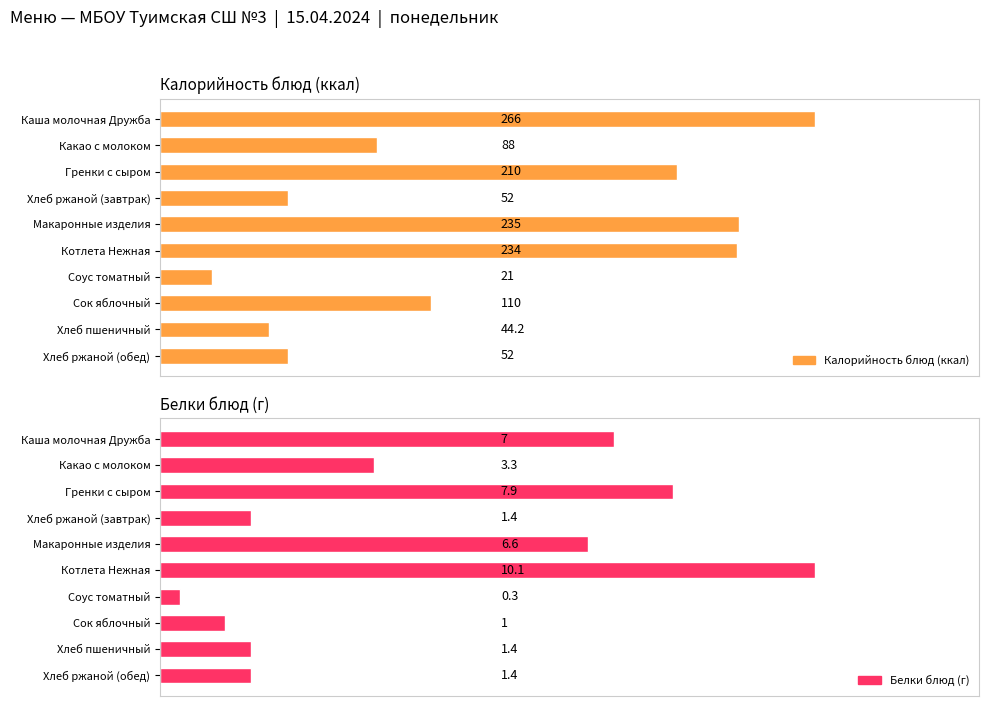

List the series in order of their overall mean, lowest first.

Белки блюд (г), Калорийность блюд (ккал)